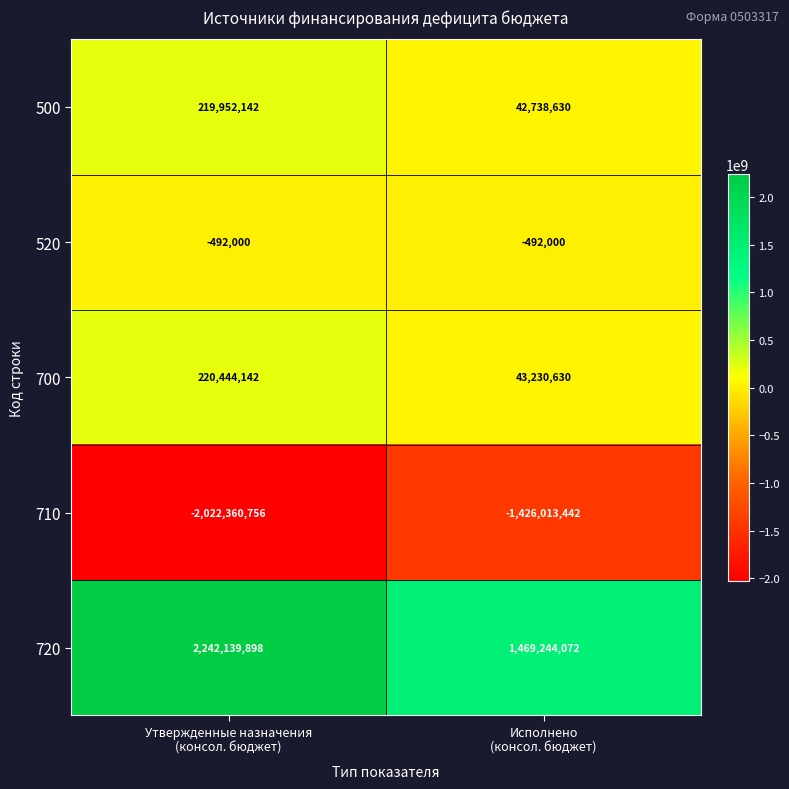

What is the difference between the maximum and minimum values in the 710 series?

596347314